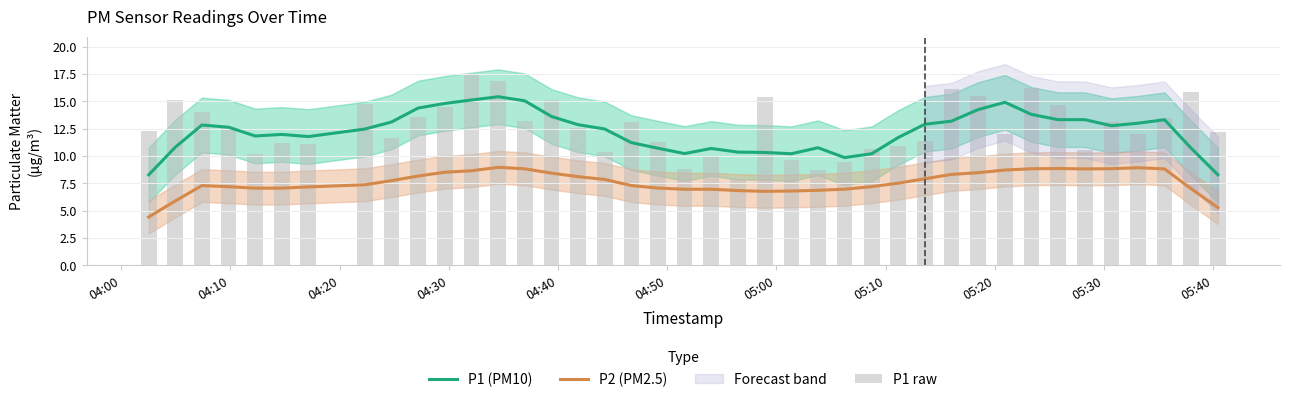

What is the minimum value for P1 (PM10)?

8.3